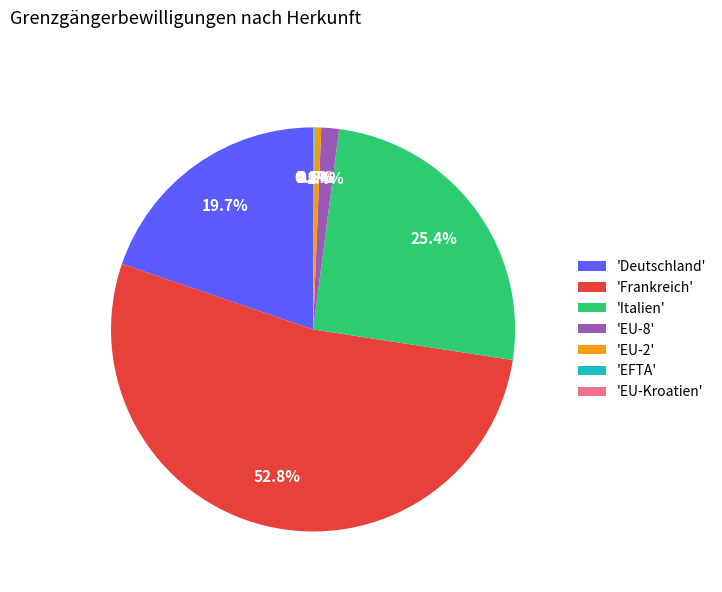

What portion of the pie excludes 'EU-2'?

99.5%